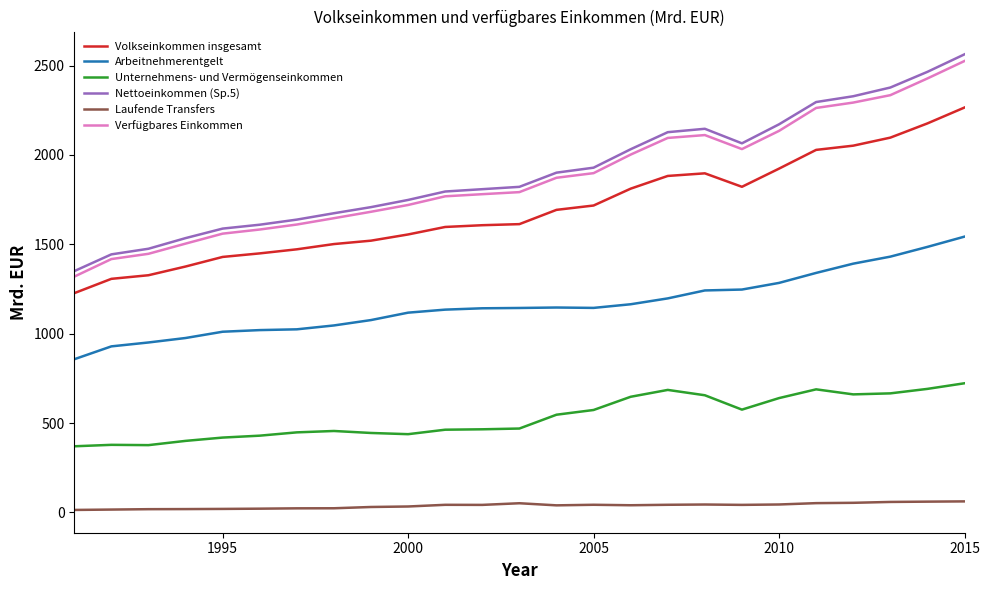

What is the maximum value for Laufende Transfers?

61.4